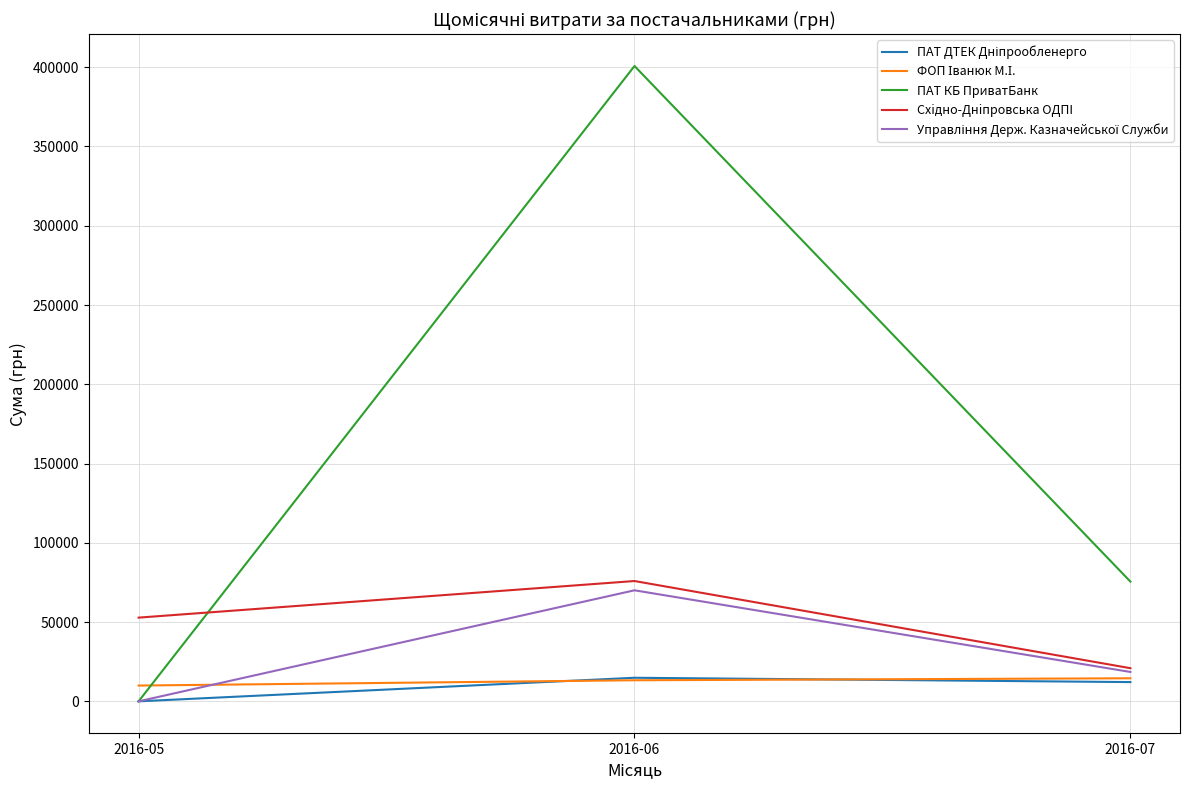

Which series has the largest range (max minus min)?

ПАТ КБ ПриватБанк